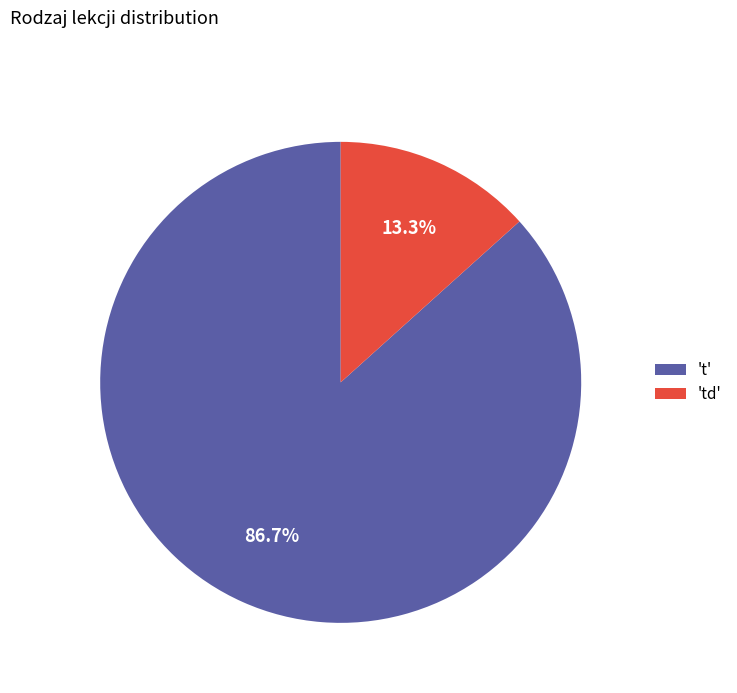

Which category has the smallest portion of the pie?

'td'